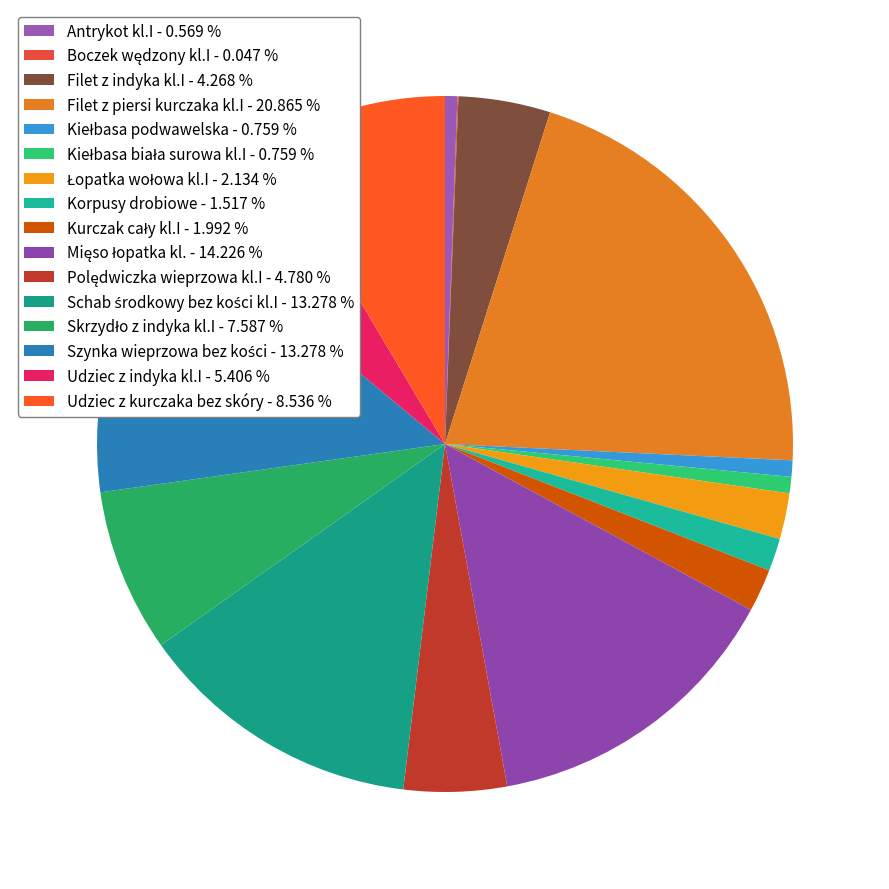

What percentage is the Szynka wieprzowa bez kości slice, to the nearest percent?

13%